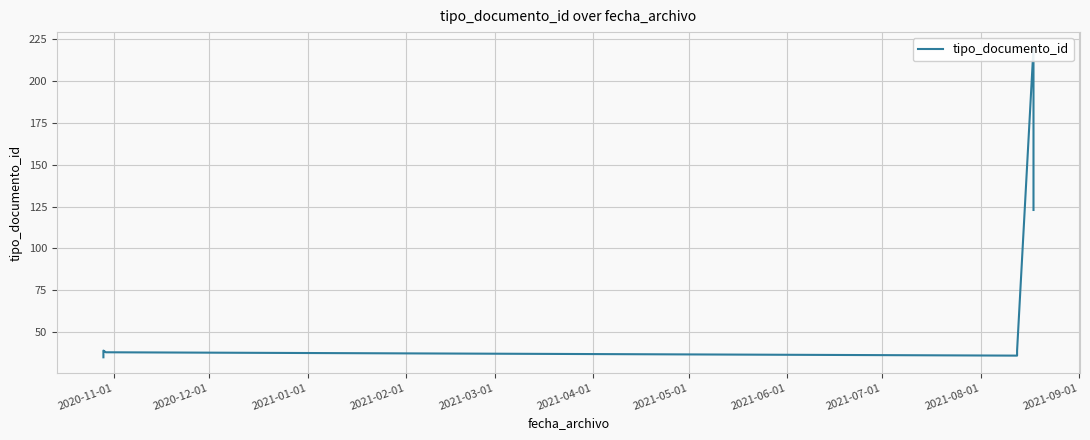

What is the value of the 8th point from the left?

39